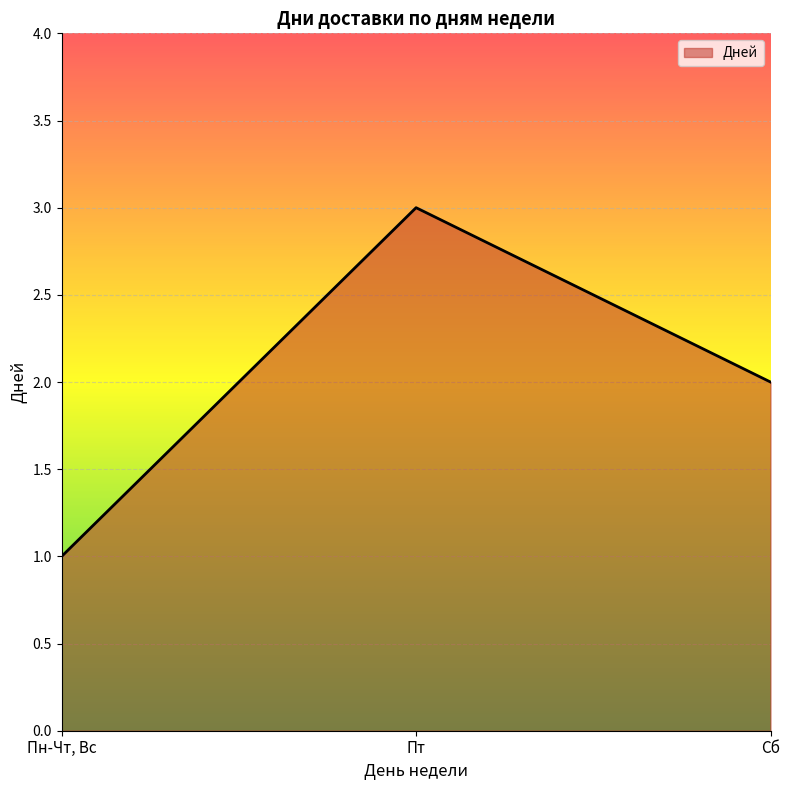

Count the number of categories in the chart.

3